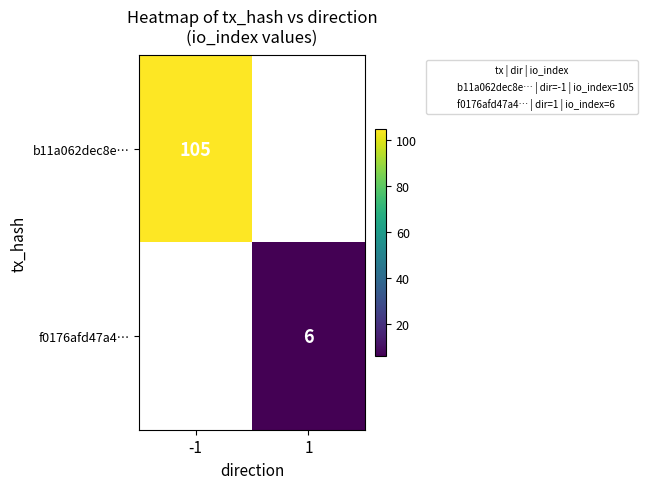

At how many categories does at least one series exceed 21?

1